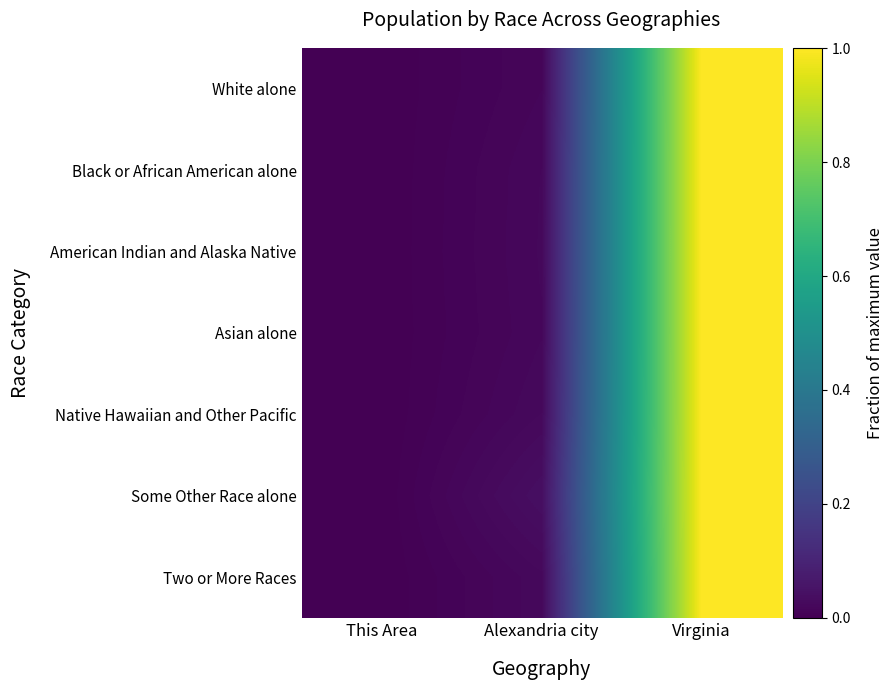

List the series in order of their peak value, highest first.

White alone, Black or African American alone, American Indian and Alaska Native, Asian alone, Native Hawaiian and Other Pacific, Some Other Race alone, Two or More Races